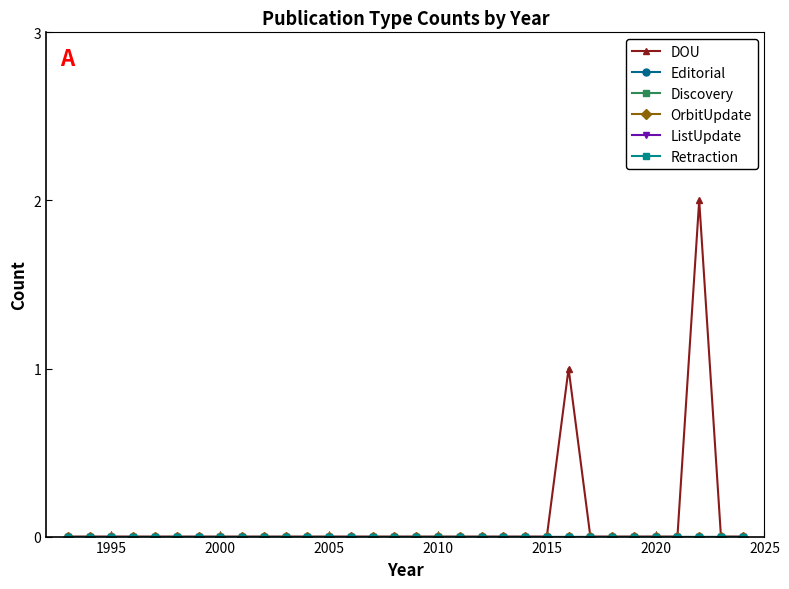

True or false: Editorial and ListUpdate cross at least once.

False